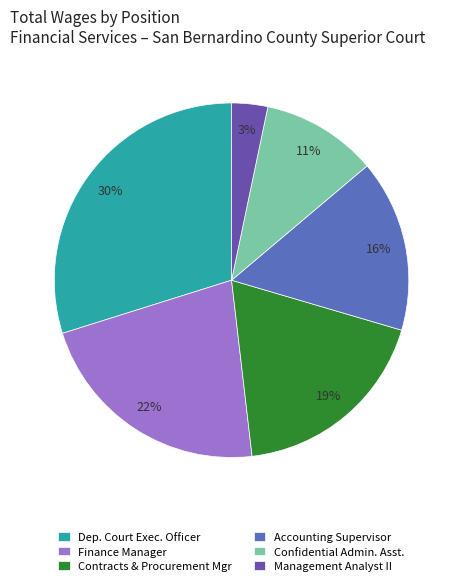

What is the largest slice in the pie chart?

Dep. Court Exec. Officer